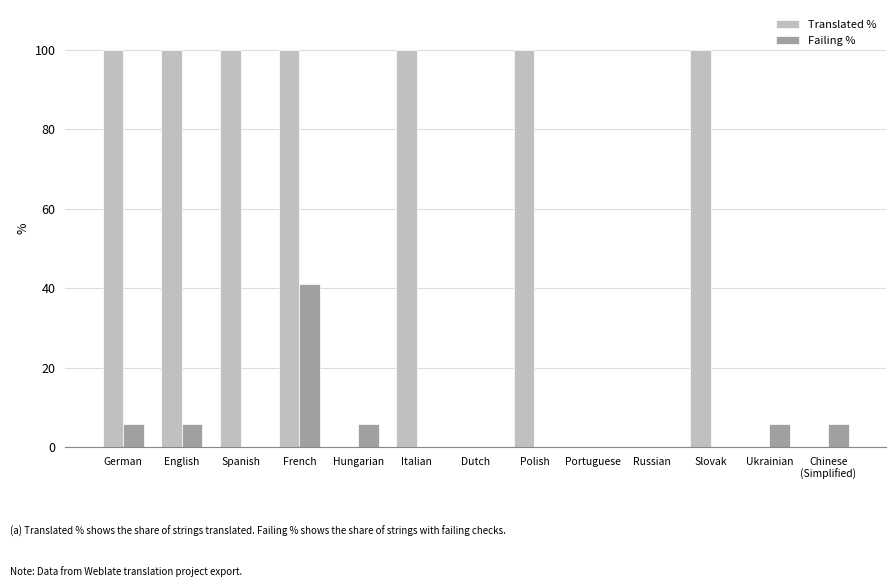

At which category is the sum across all series the highest?

French